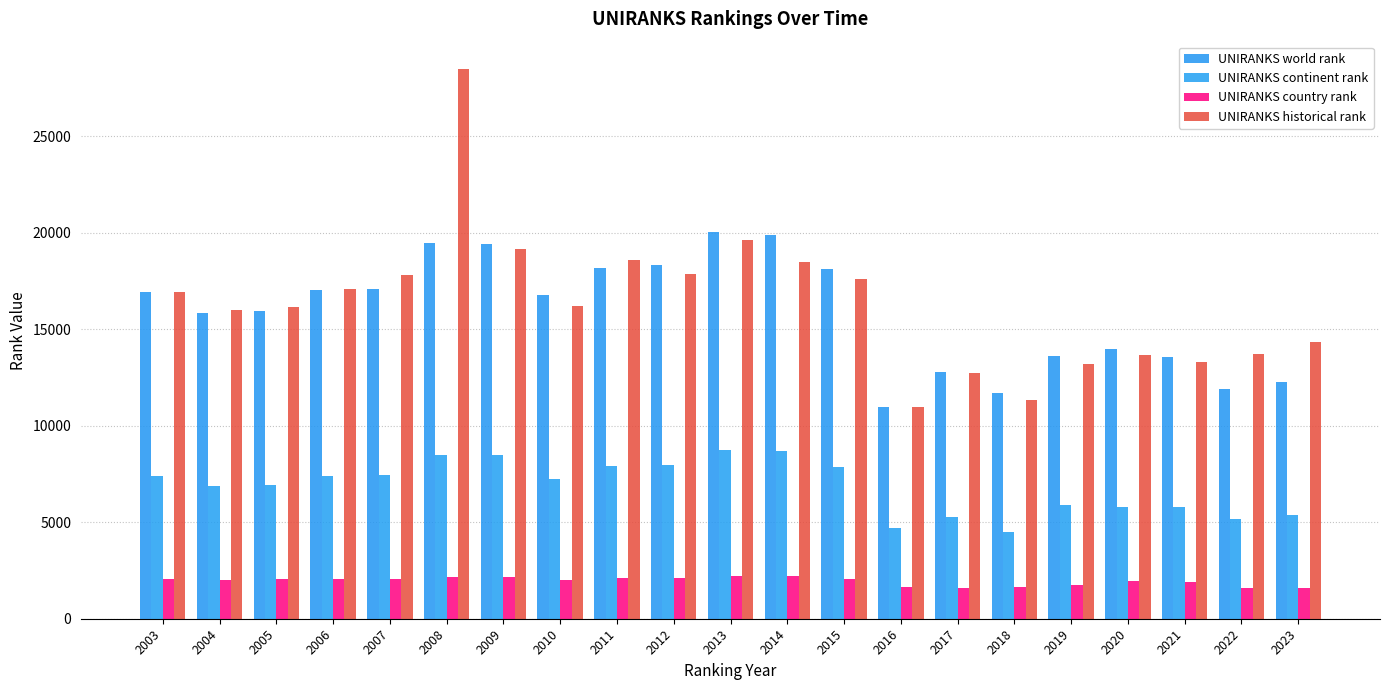

Where does the UNIRANKS continent rank series first go above 7249?

2003